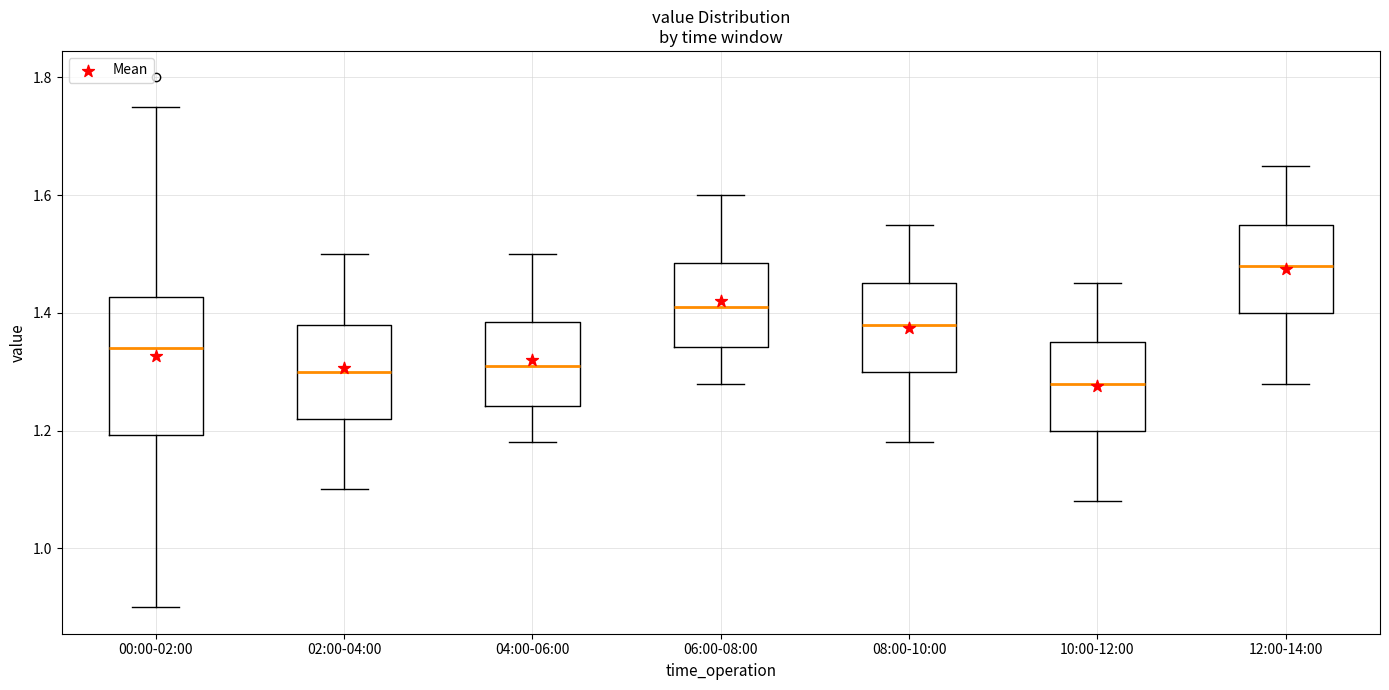

Which box has the lowest median line?

10:00-12:00